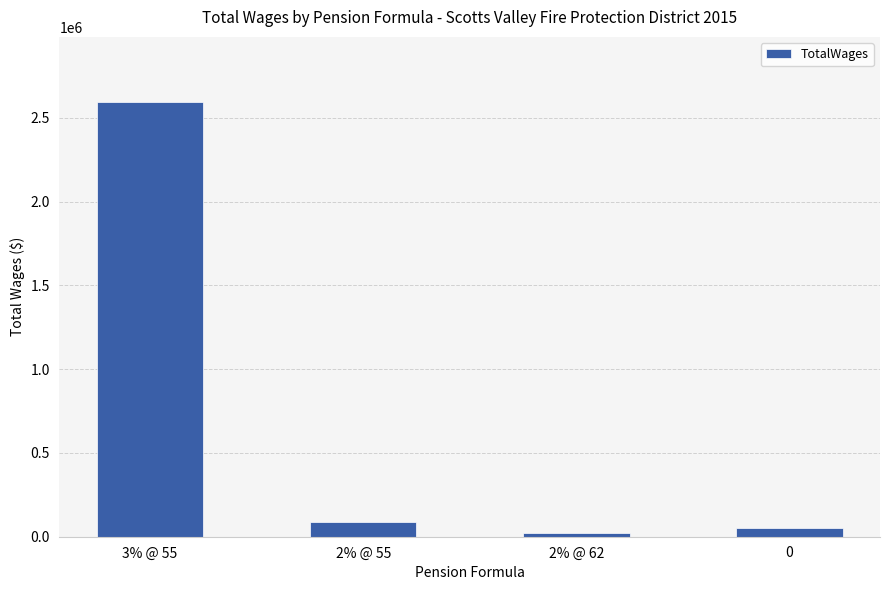

What is the approximate value at 3% @ 55?

2594766